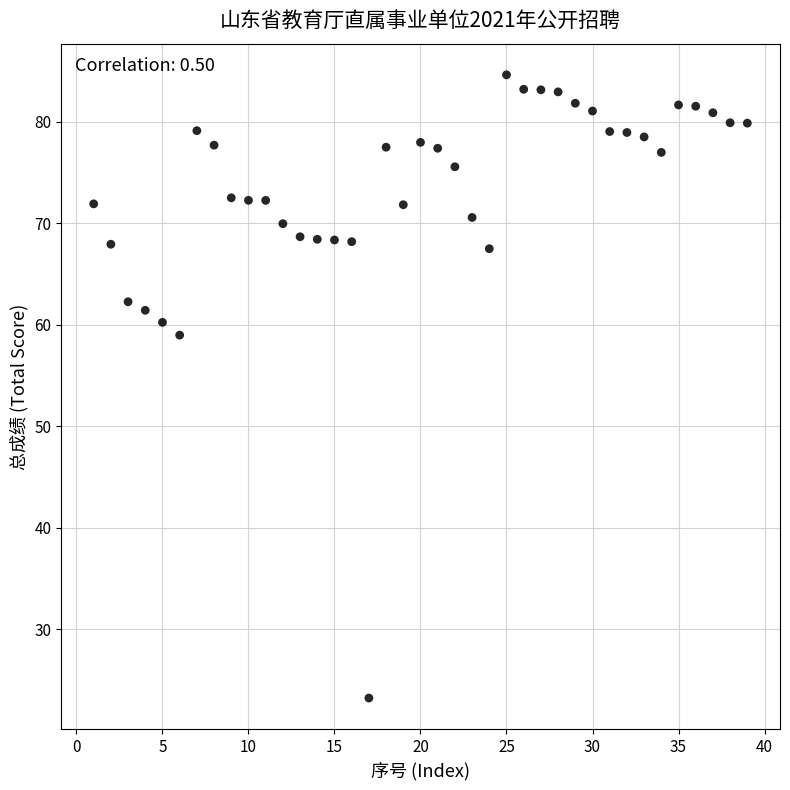

What is the range of X values (max minus min)?

38.0